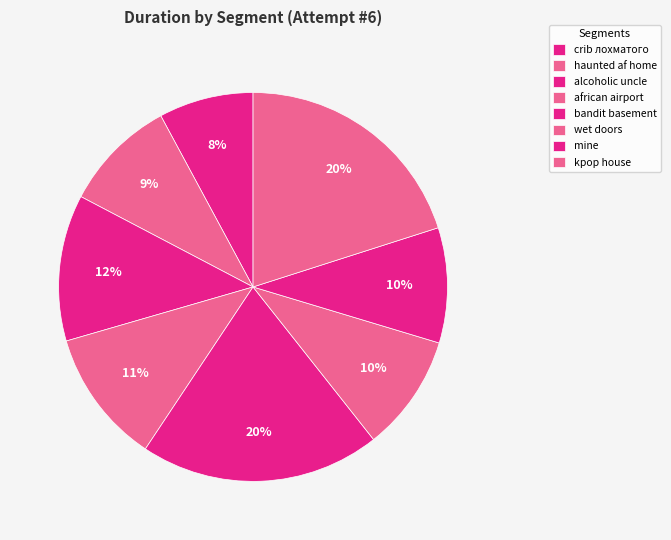

The african airport slice represents 20% of the pie. True or false?

False